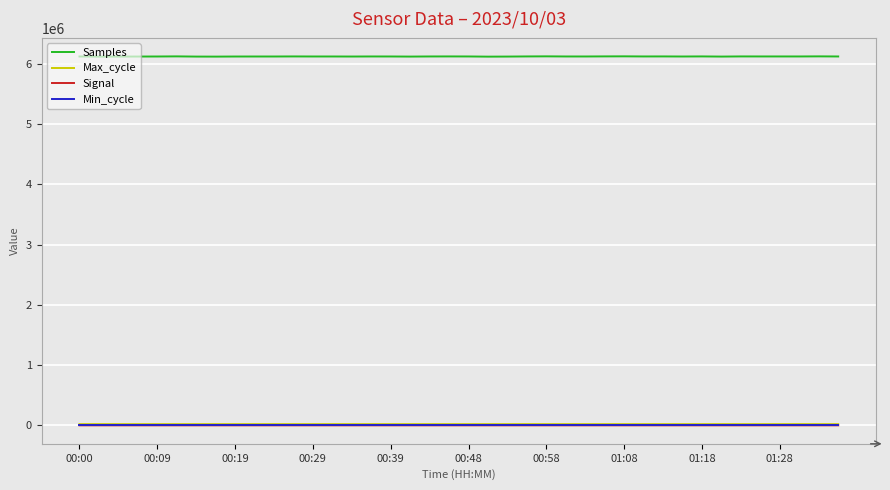

What is the difference between the maximum and second lowest values in the Samples series?

4746